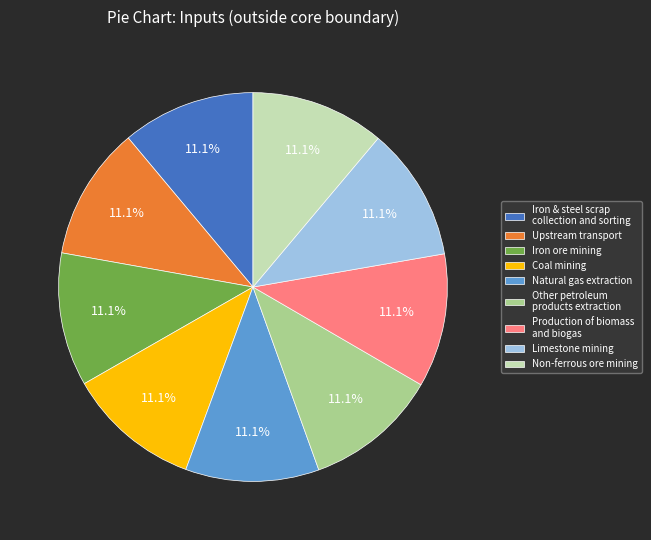

True or false: Coal mining accounts for 11% of the total.

True